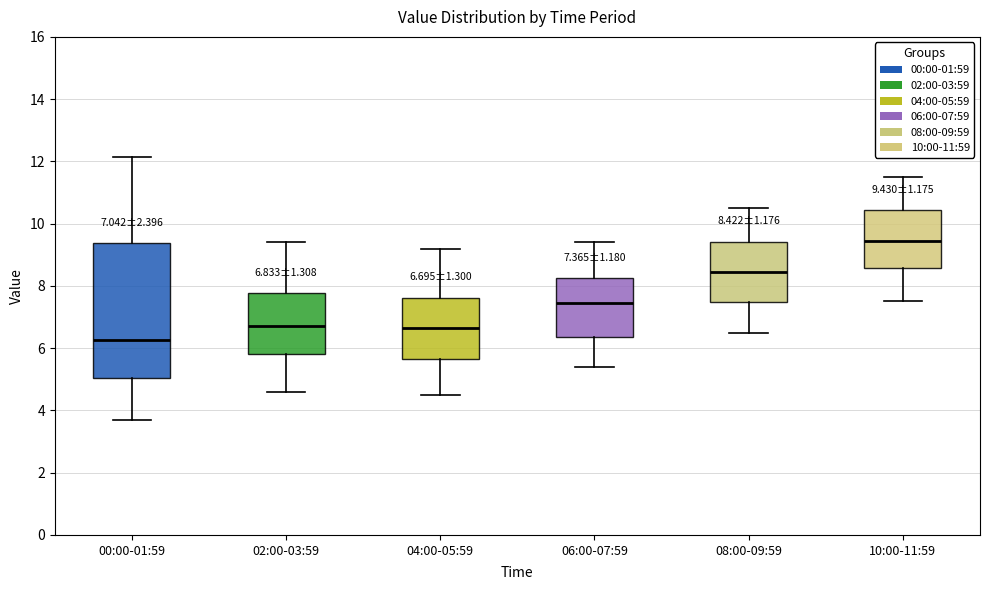

Which box is the tallest, from its lower edge to its upper edge?

00:00-01:59